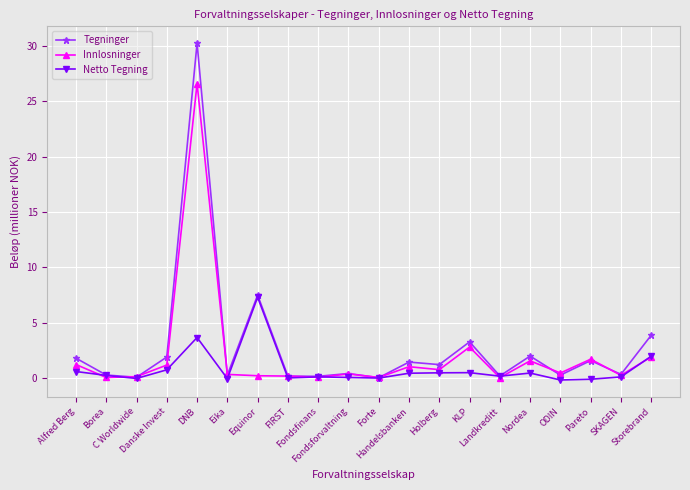

What are all the series names shown in the legend?

Tegninger, Innlosninger, Netto Tegning